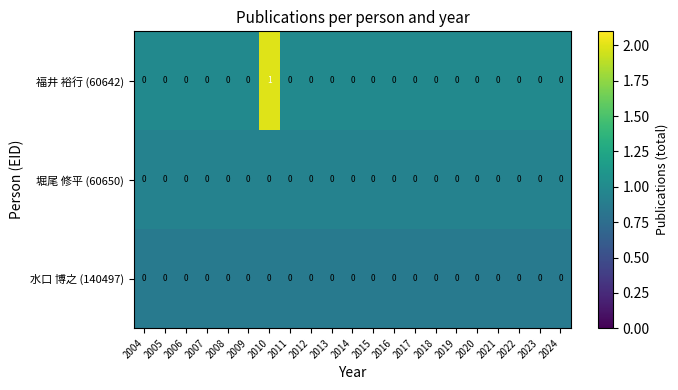

Count the 福井 裕行 (60642) values in the range 0 to 1.

21